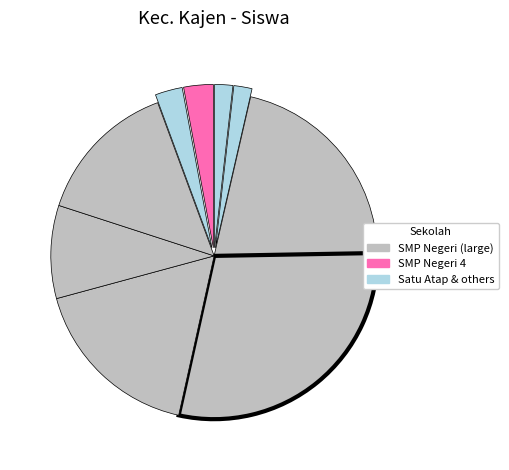

How many slices are in this pie chart?

9